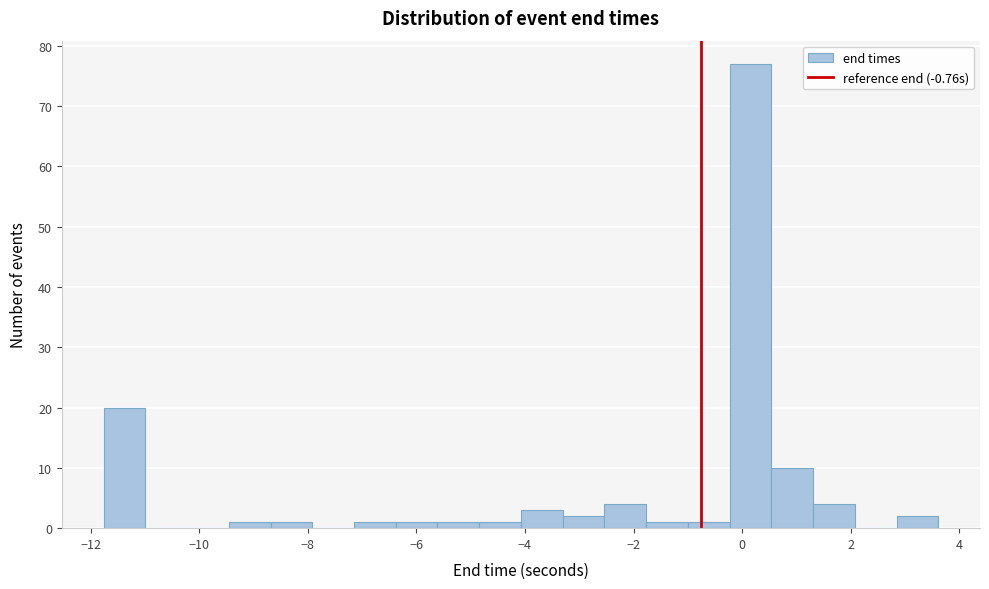

Around what value on the x-axis is the tallest bar? Give the approximate position of its centre, as read against the axis.

0.2